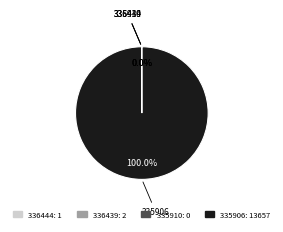

Which category accounts for the majority?

335906